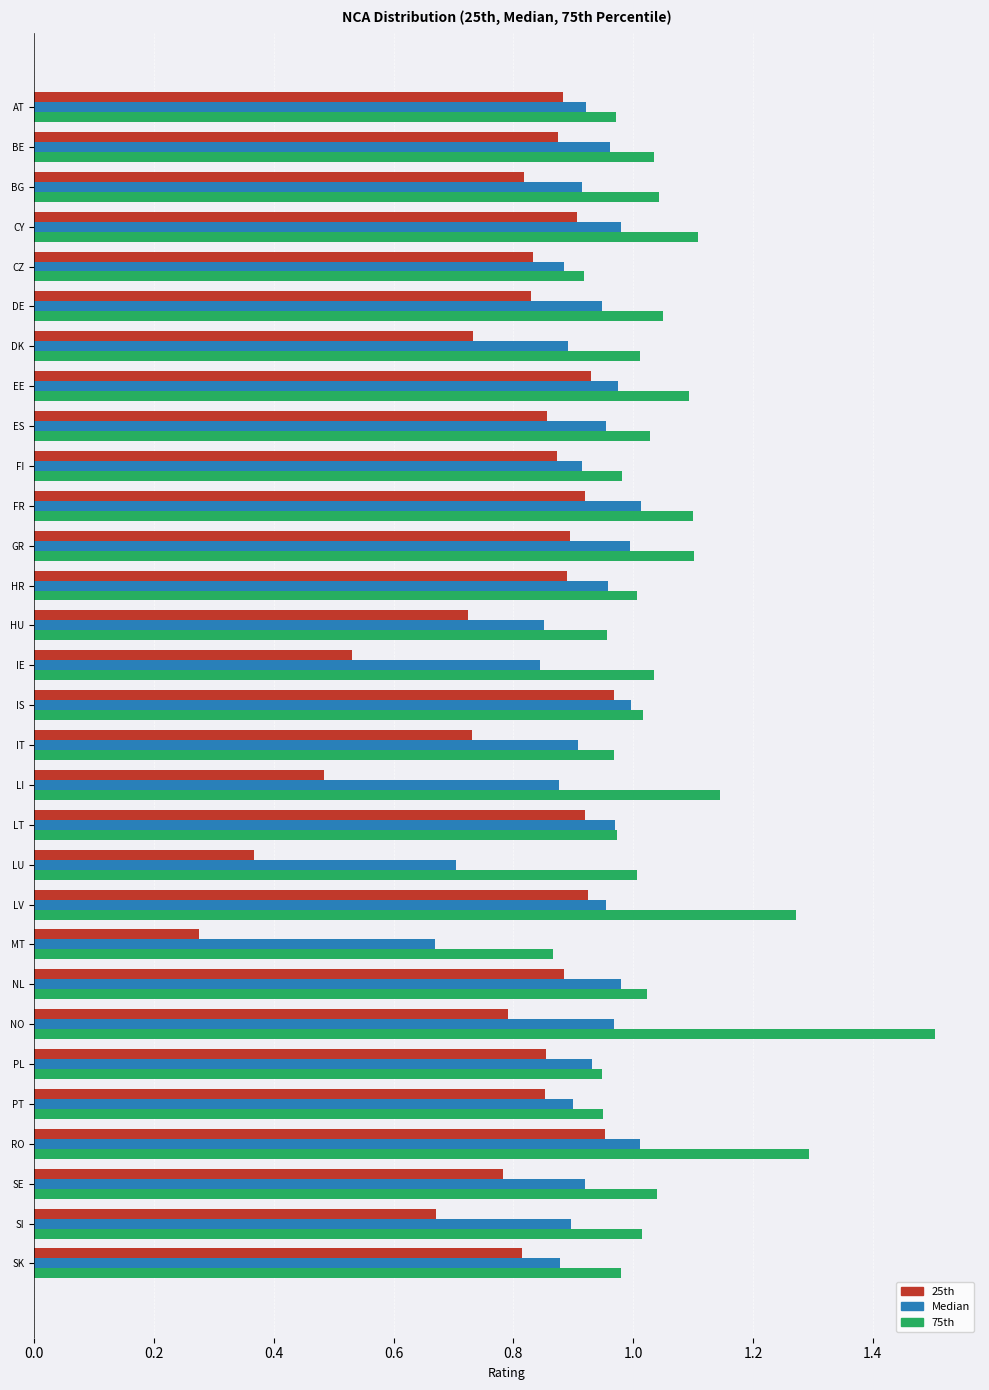

List the series in order of their overall mean, lowest first.

25th, Median, 75th